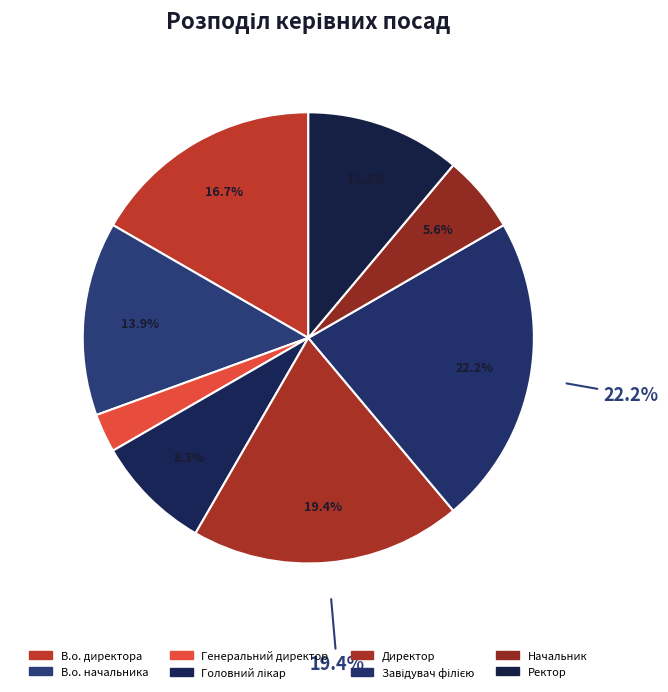

What percentage do В.о. директора and Директор together represent?

36.1%